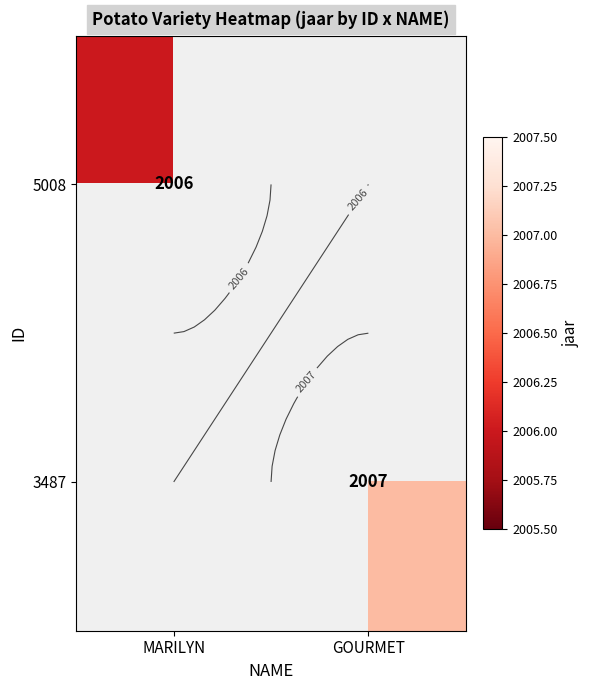

The value of 5008 at MARILYN is 416.0. True or false?

False